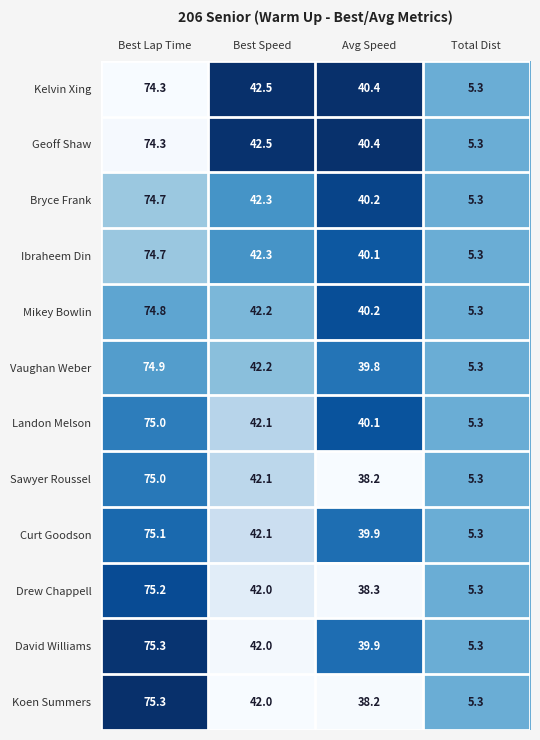

True or false: Curt Goodson has a value of 42.1 at Best Speed.

True